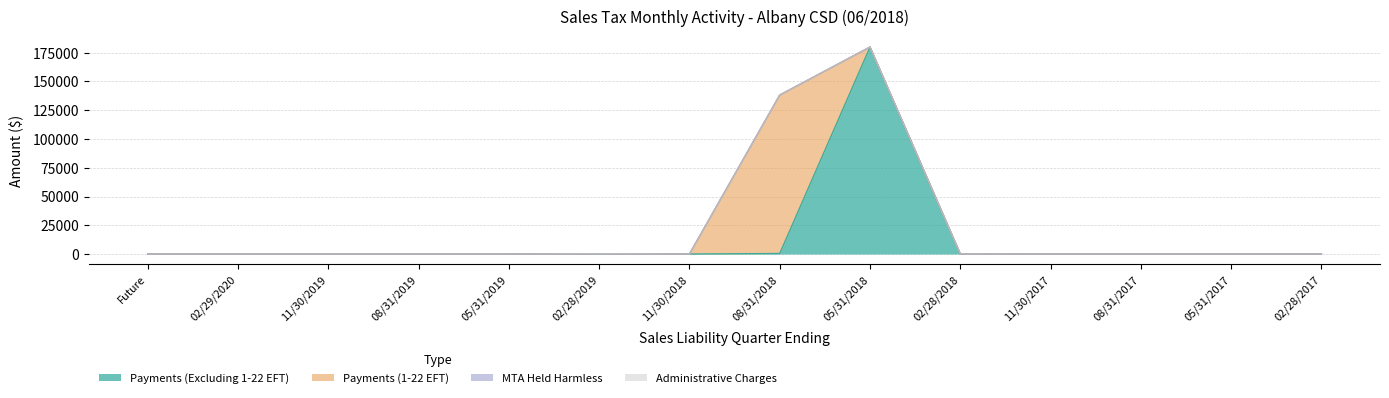

Rank the series by their maximum value, from highest to lowest.

Payments (Excluding 1-22 EFT), Payments (1-22 EFT), MTA Held Harmless, Administrative Charges